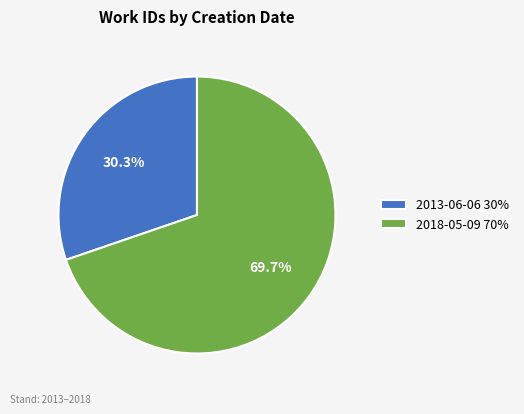

Rank the categories by value from highest to lowest.

2018-05-09, 2013-06-06